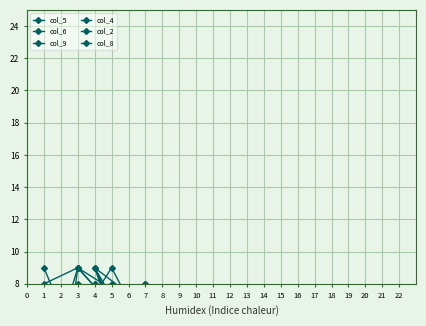

What are all the series names shown in the legend?

col_5, col_6, col_9, col_4, col_2, col_8